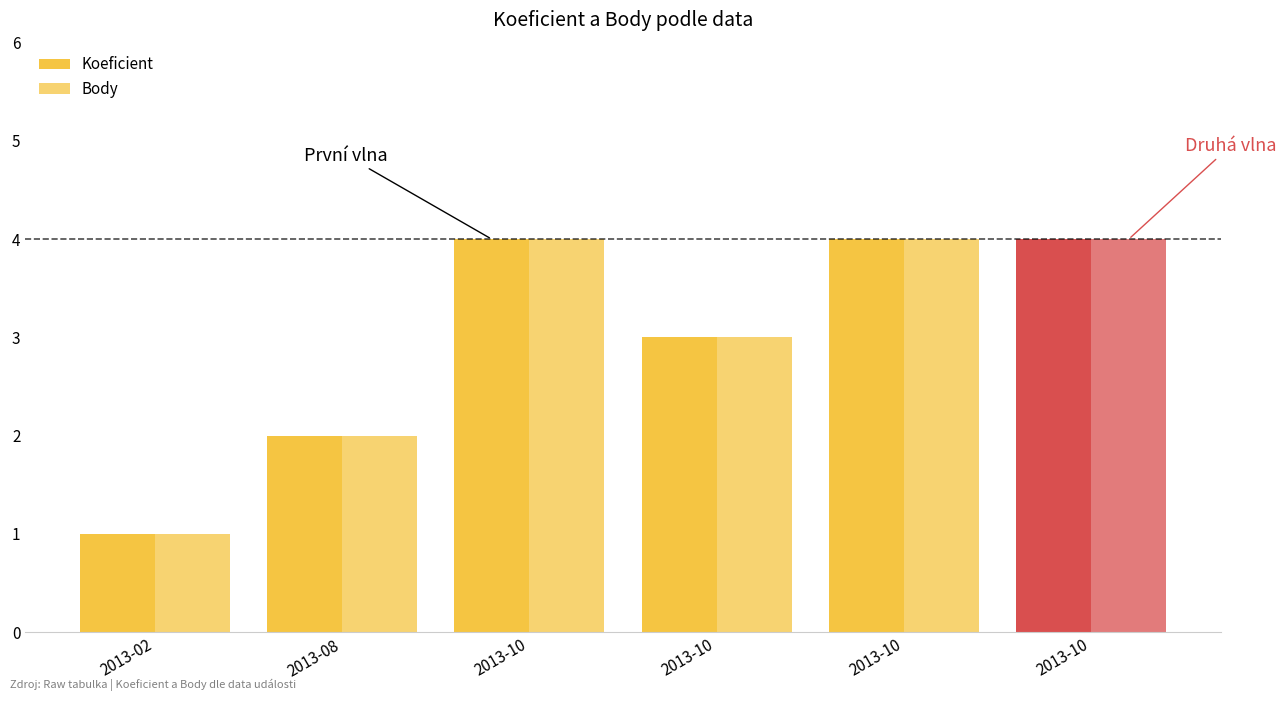

What is the highest value of the Koeficient series?

4